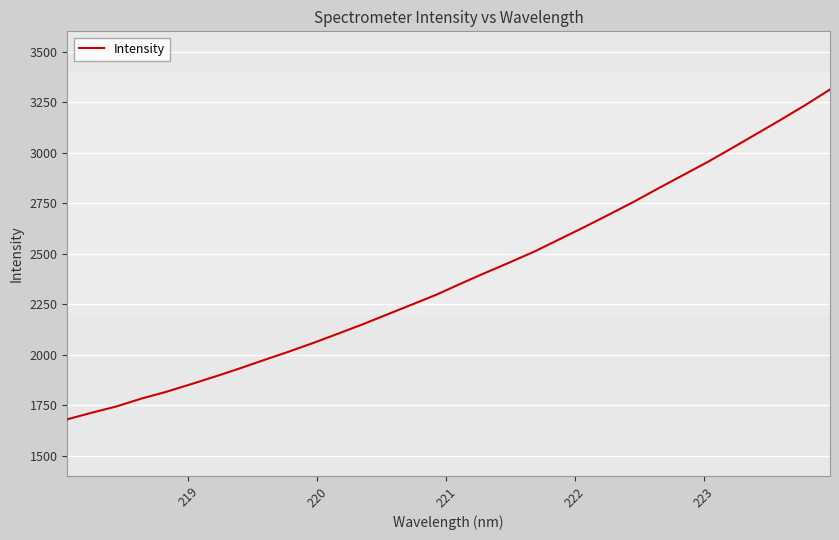

What is the smallest value displayed?

1680.2